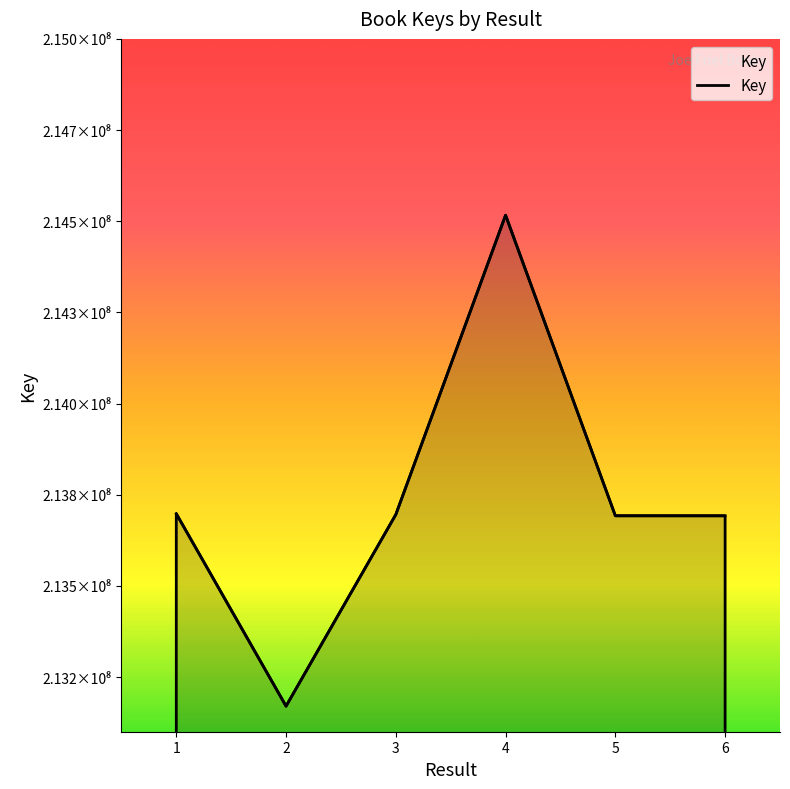

How many interior local valleys (lower than both neighbors) does the data have?

1